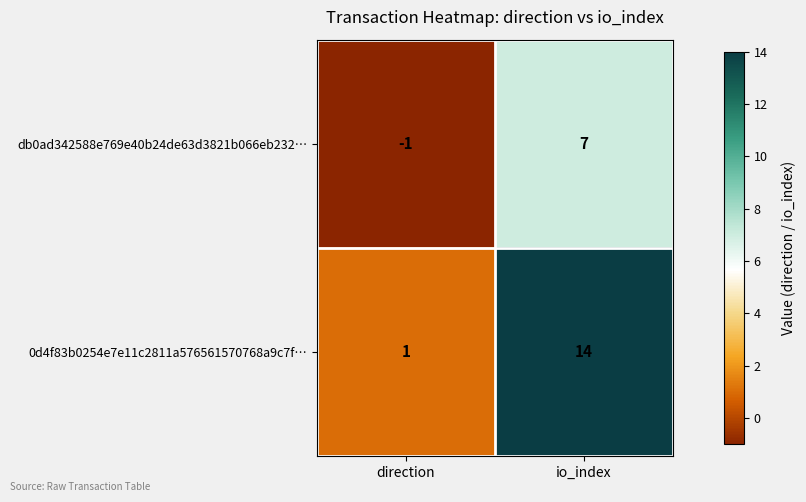

Rank the series at direction from lowest to highest value.

db0ad342588e769e40b24de63d3821b066eb232…, 0d4f83b0254e7e11c2811a576561570768a9c7f…